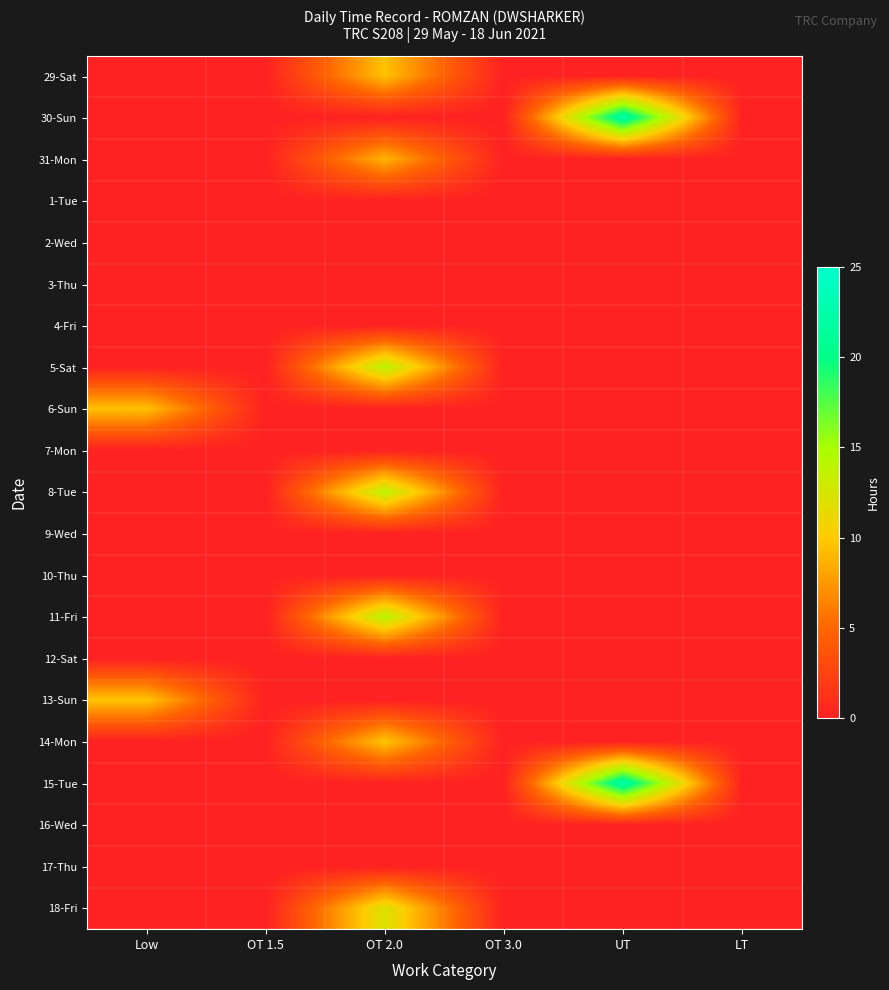

What is the total value across all series at OT 2.0?

82.3